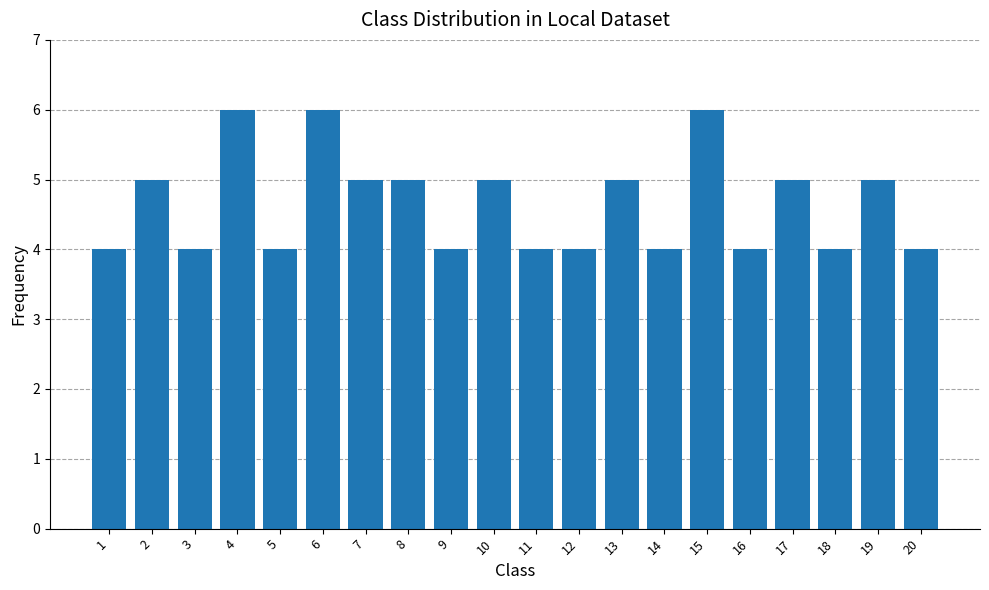

Reading right to left, what are all the values shown in this chart?

20=4	19=5	18=4	17=5	16=4	15=6	14=4	13=5	12=4	11=4	10=5	9=4	8=5	7=5	6=6	5=4	4=6	3=4	2=5	1=4